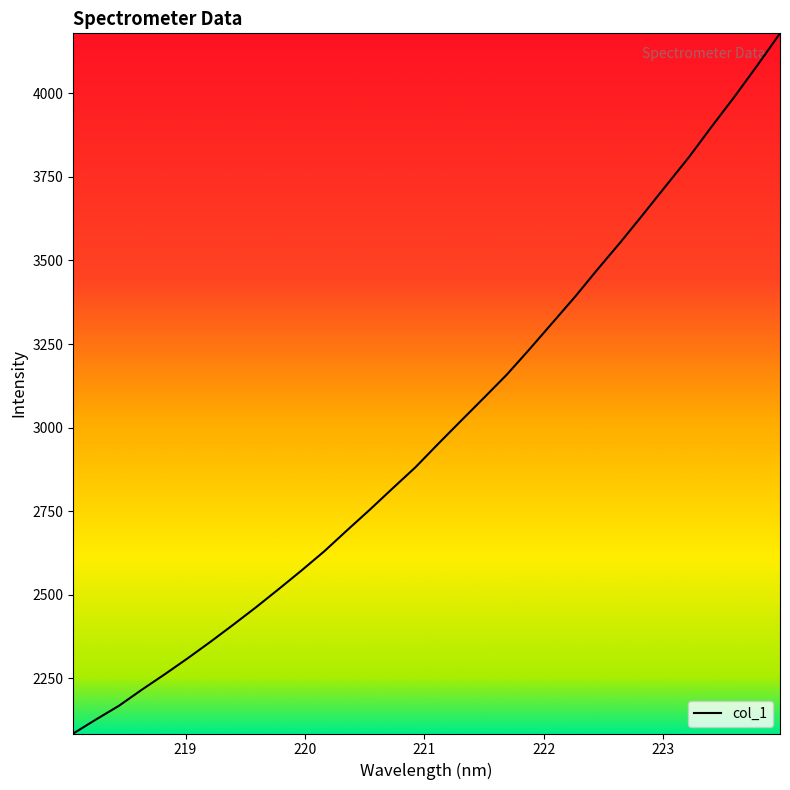

What is the minimum value shown in the chart?

2085.5